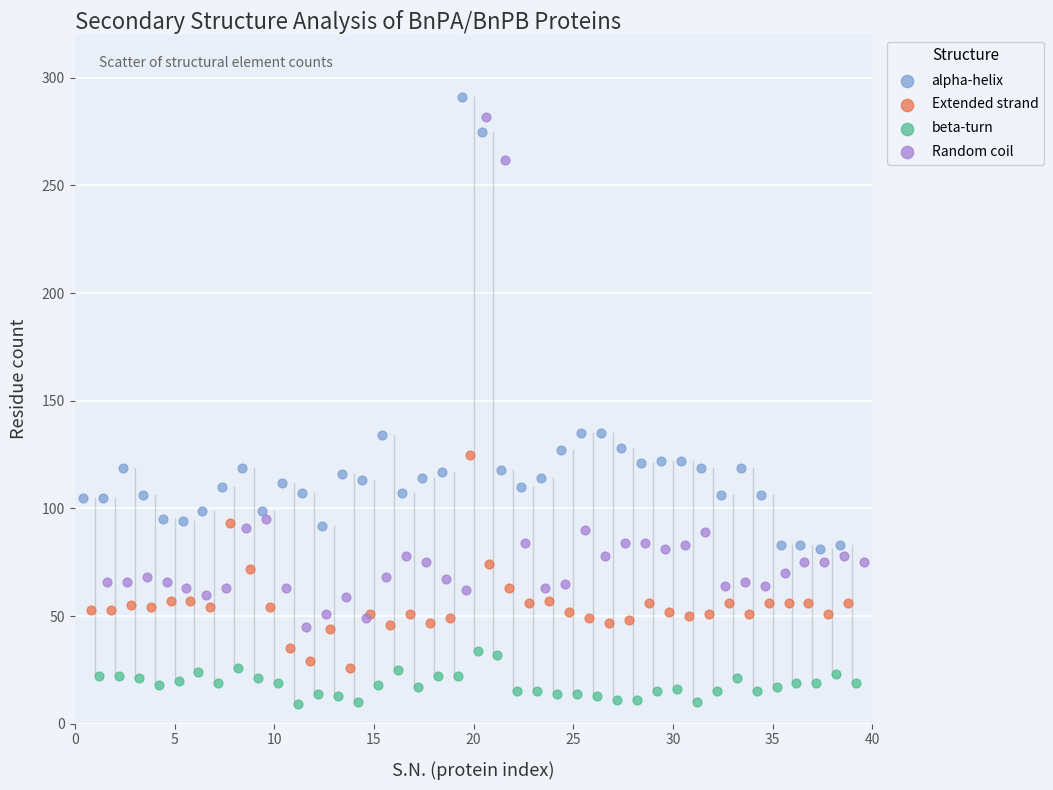

Which series reaches the minimum Y coordinate?

beta-turn